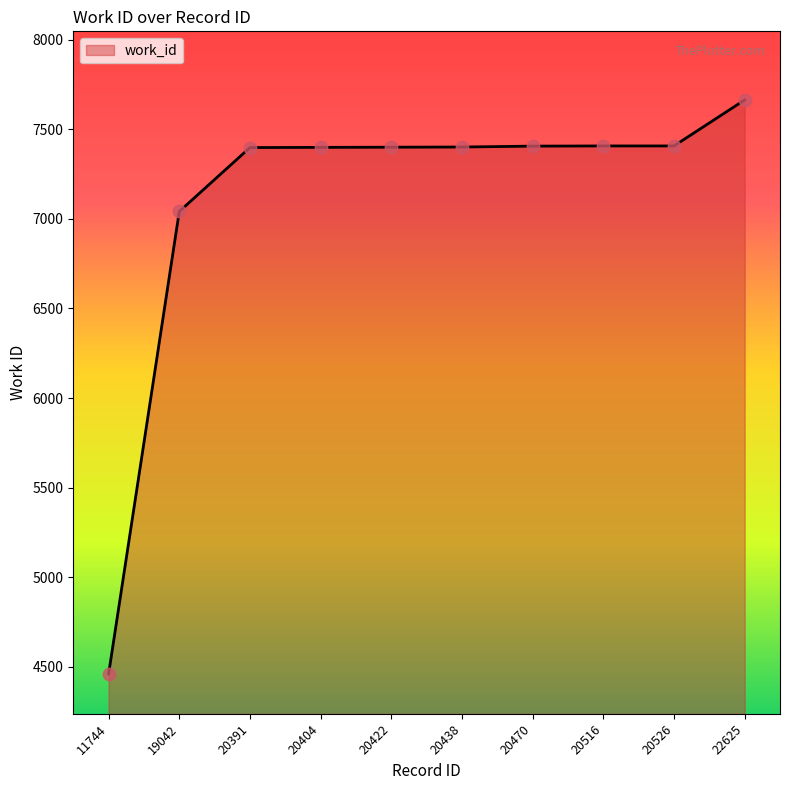

Which has a higher value, 20470 or 19042?

20470